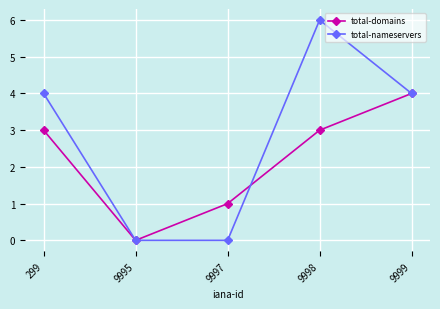

Which series changed the most between 9998 and 9999?

total-nameservers